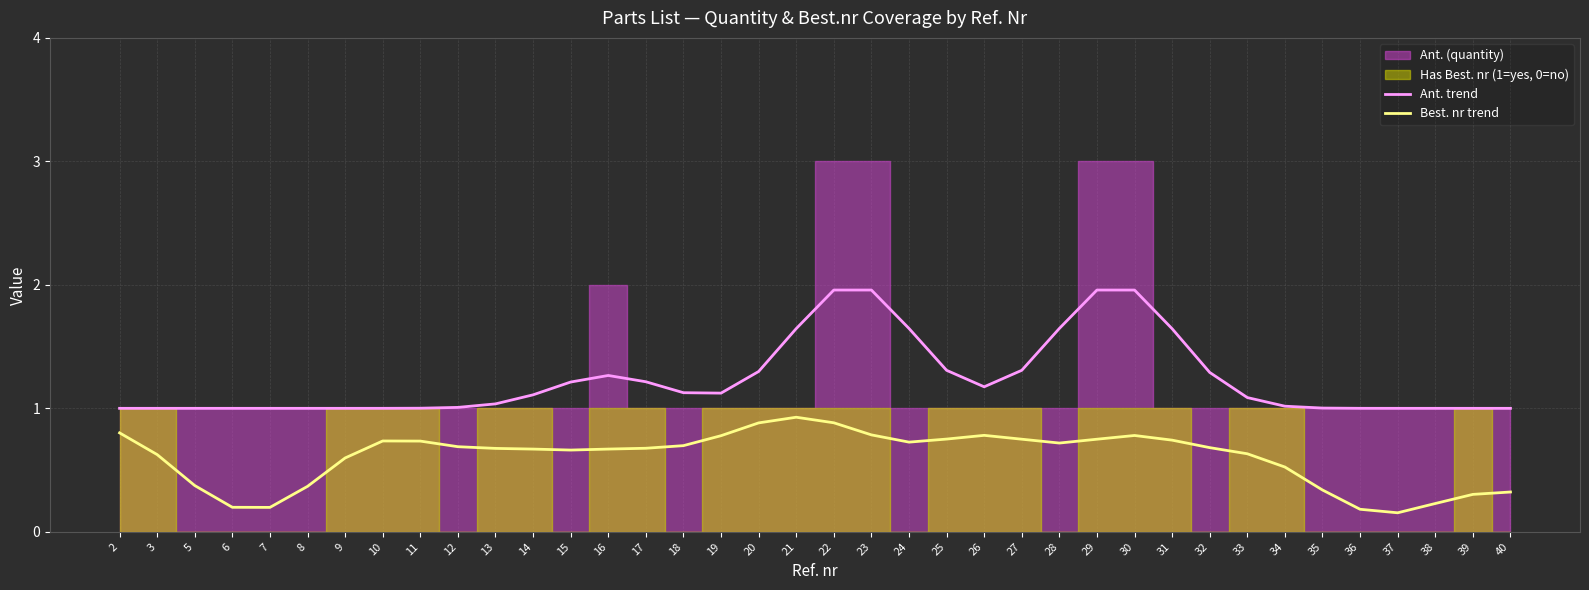

Is it true that Ant. trend equals 1.0 at 5?

True